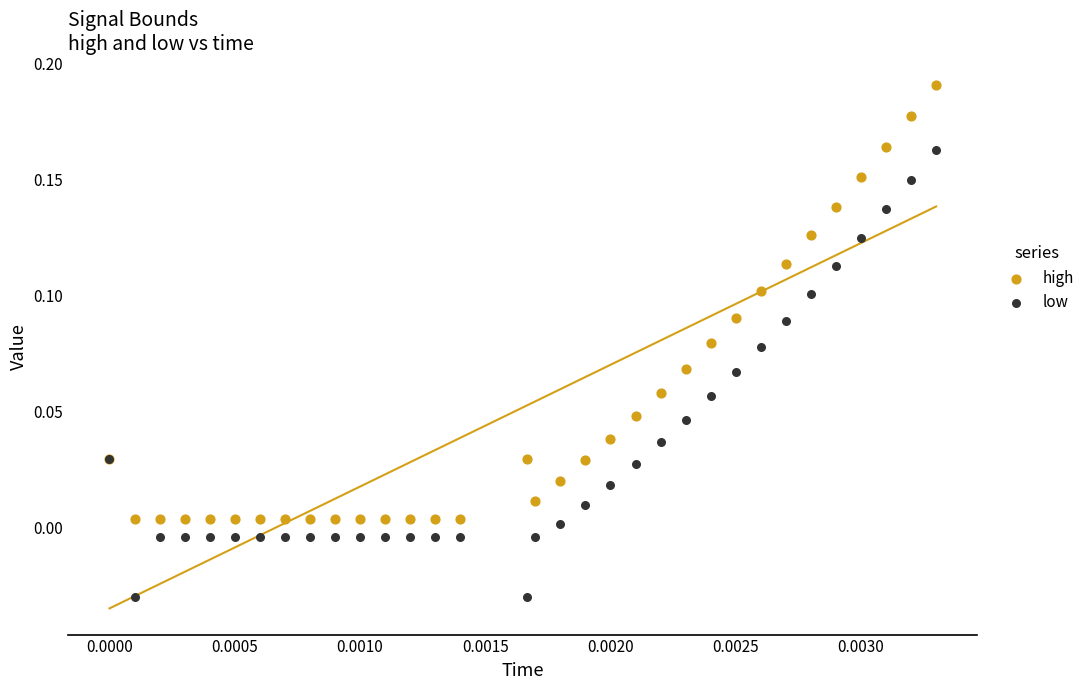

Which series contains the lowest Y value?

low